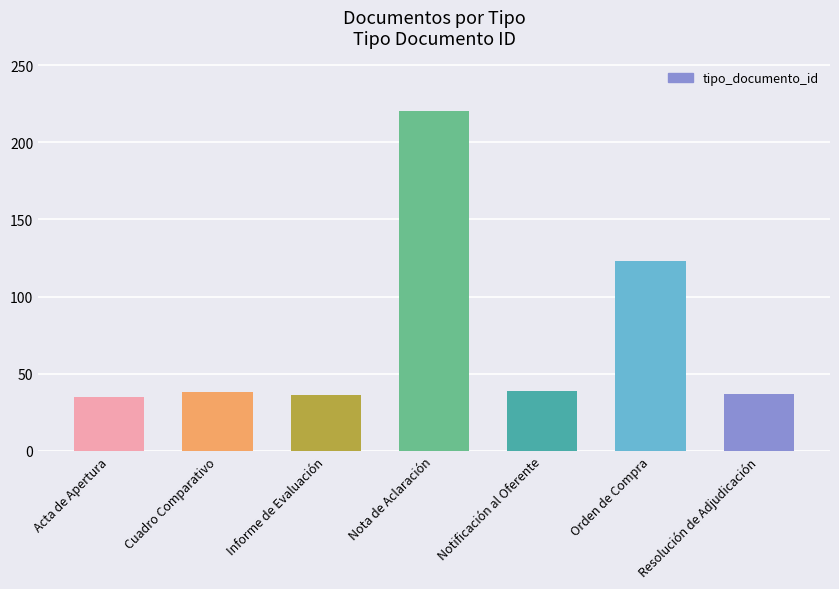

What is the maximum value shown in the chart?

220